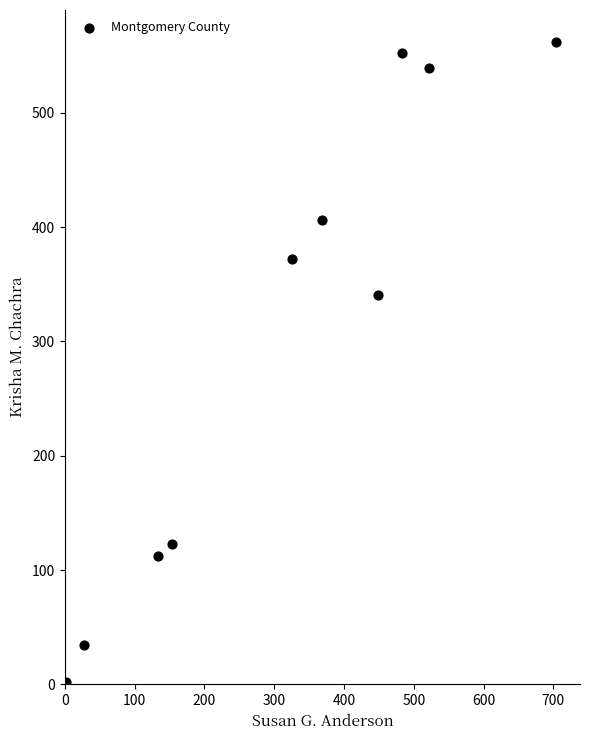

What Y value in the scatter plot is closest to 282?

341